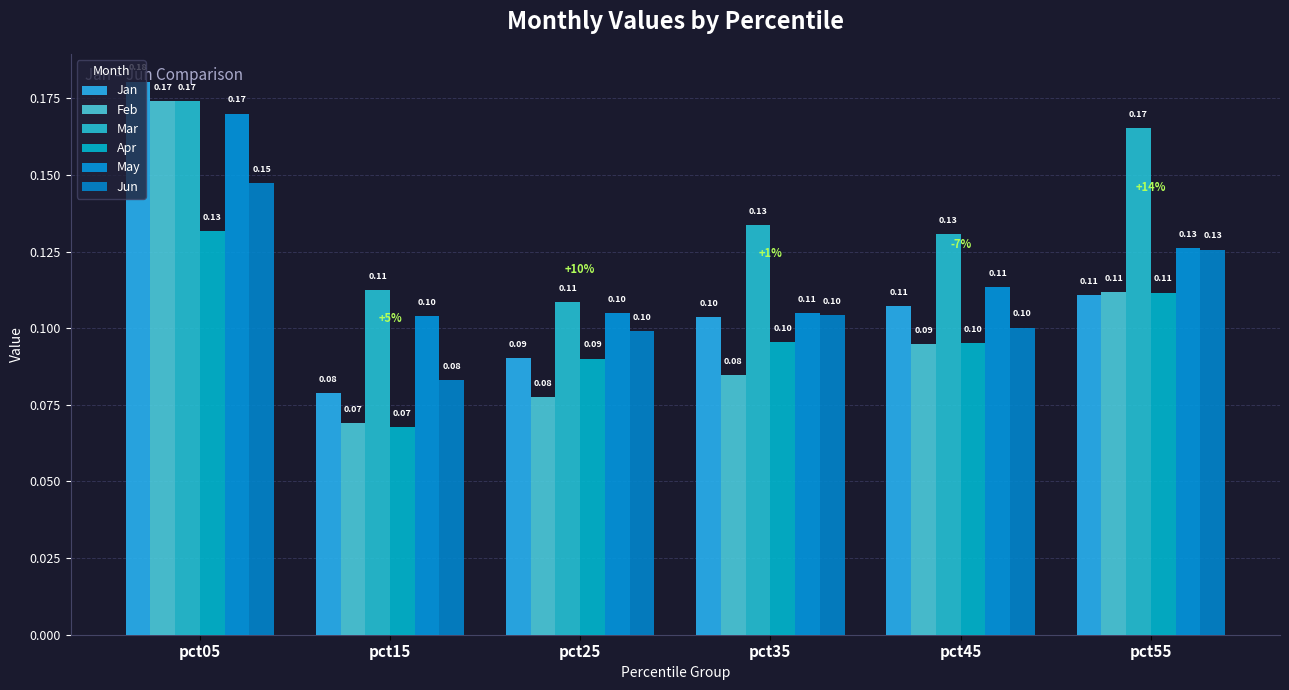

What is the minimum value for Jun?

0.1